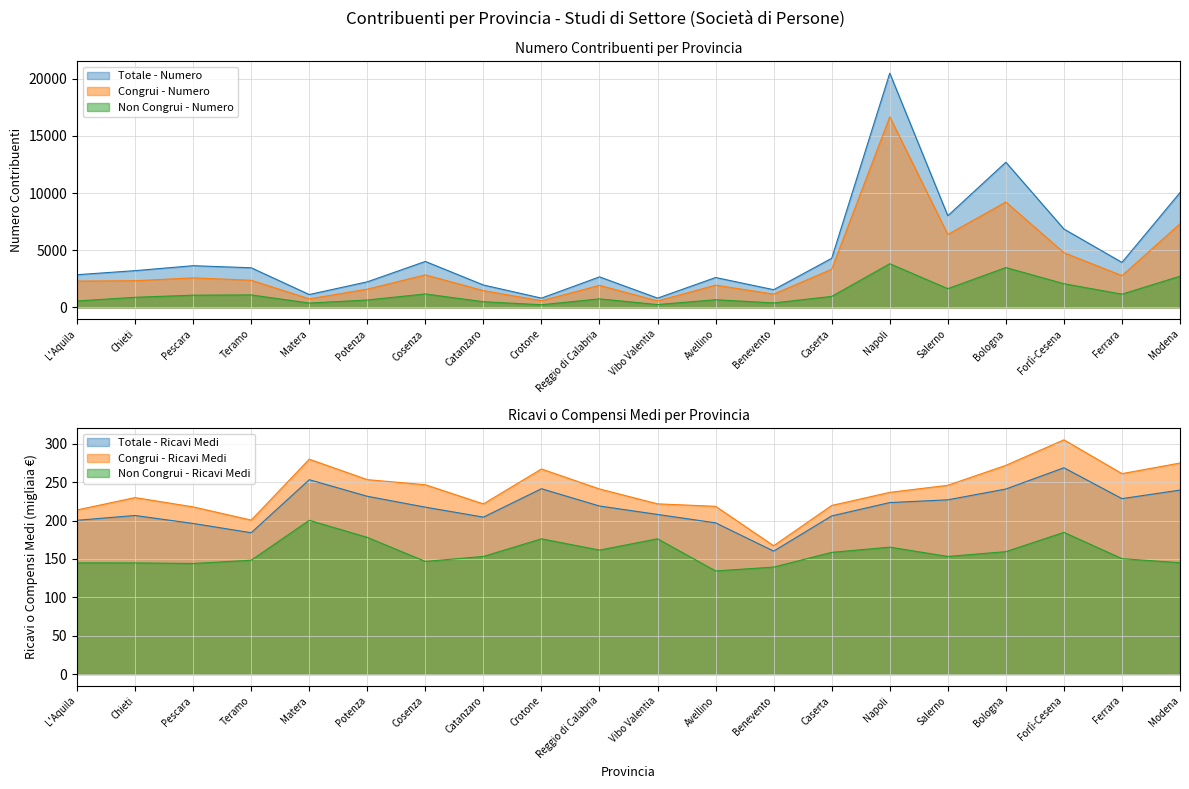

What is the difference between the highest and lowest values at Forlì-Cesena?

6667.3